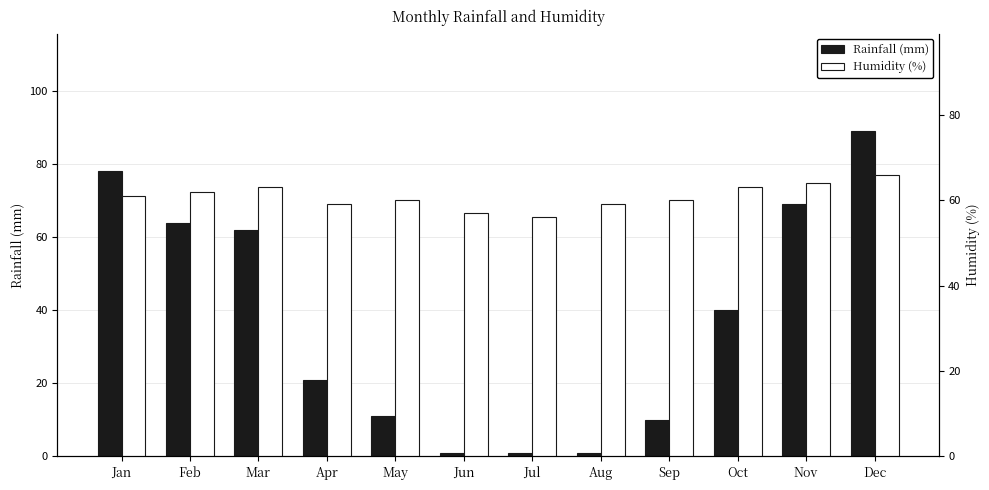

Which label corresponds to the smallest value in the chart?

Jun